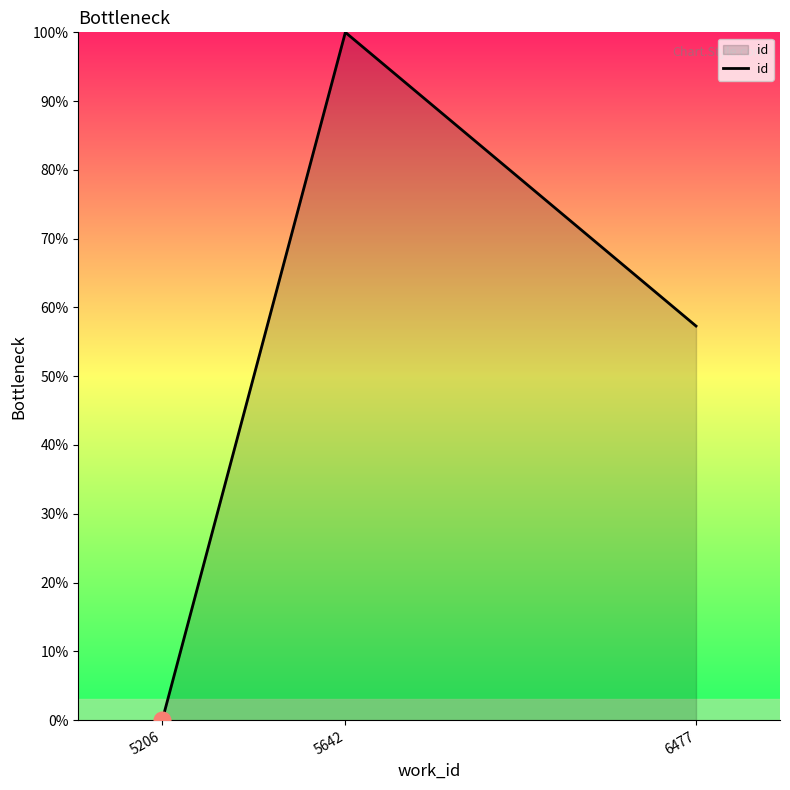

List the labels in order of value, largest first.

5642, 6477, 5206